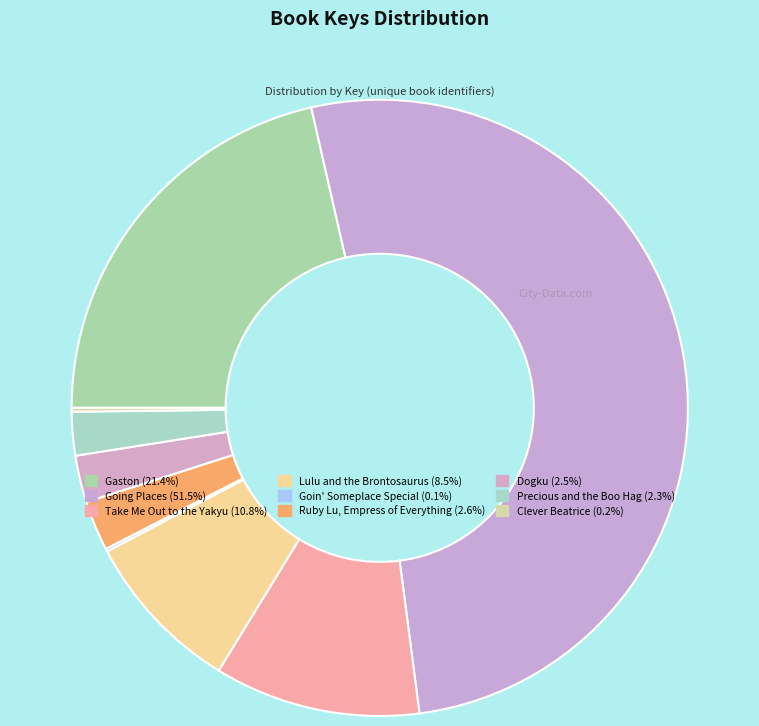

To the nearest percent, what percentage of the pie is Precious and the Boo Hag?

2%